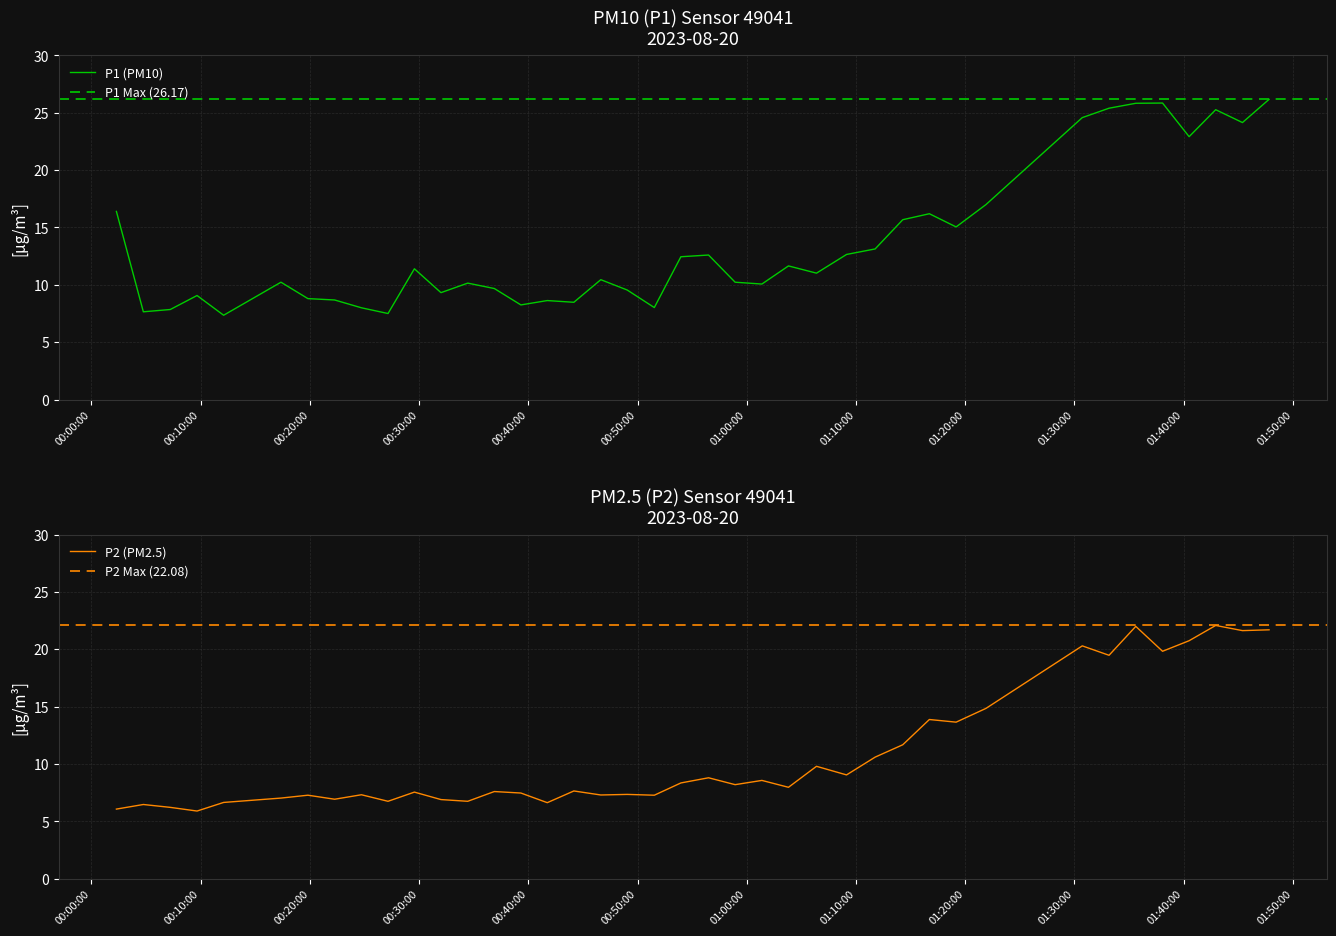

What is the lowest value of the P2 (PM2.5) series?

5.9